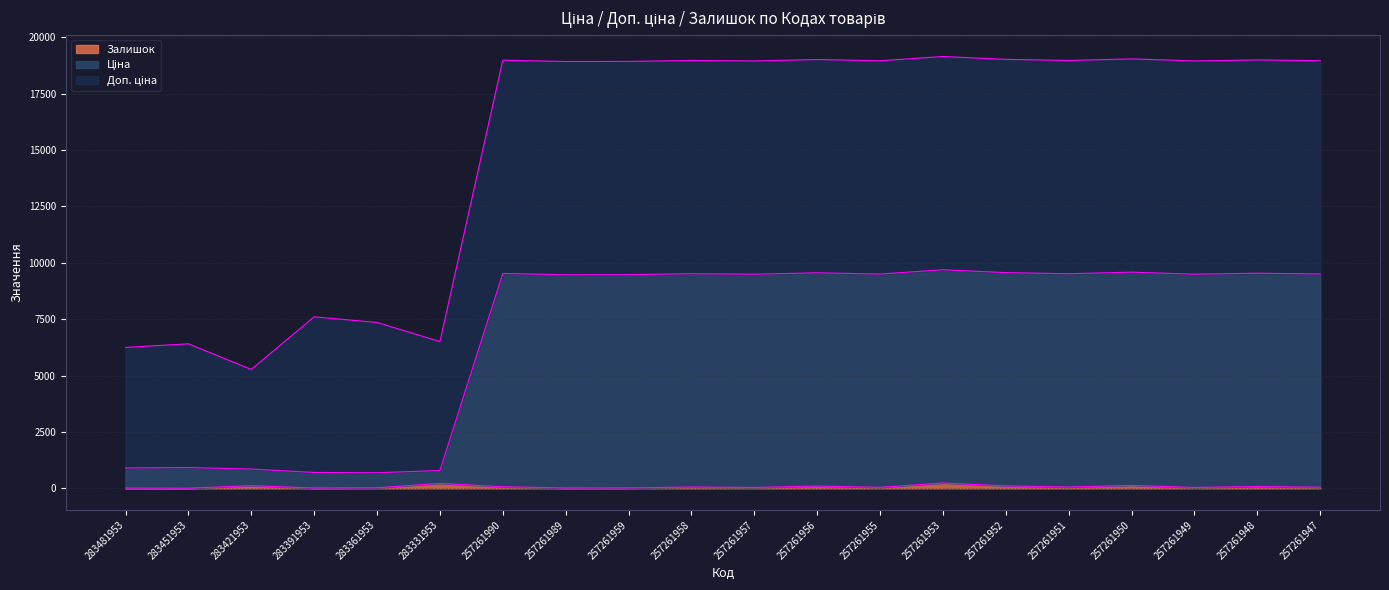

Which series has the widest spread of values?

Доп. ціна